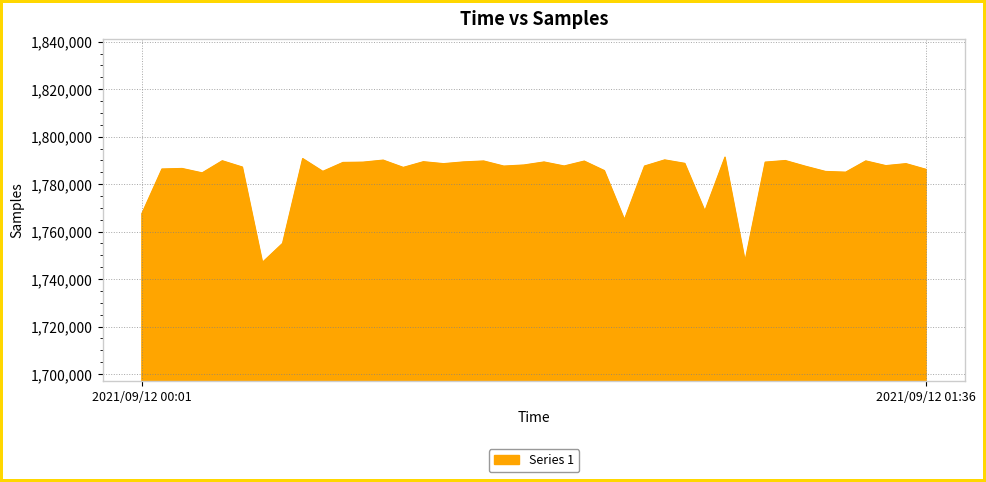

What is the difference between the maximum and minimum values?

44311